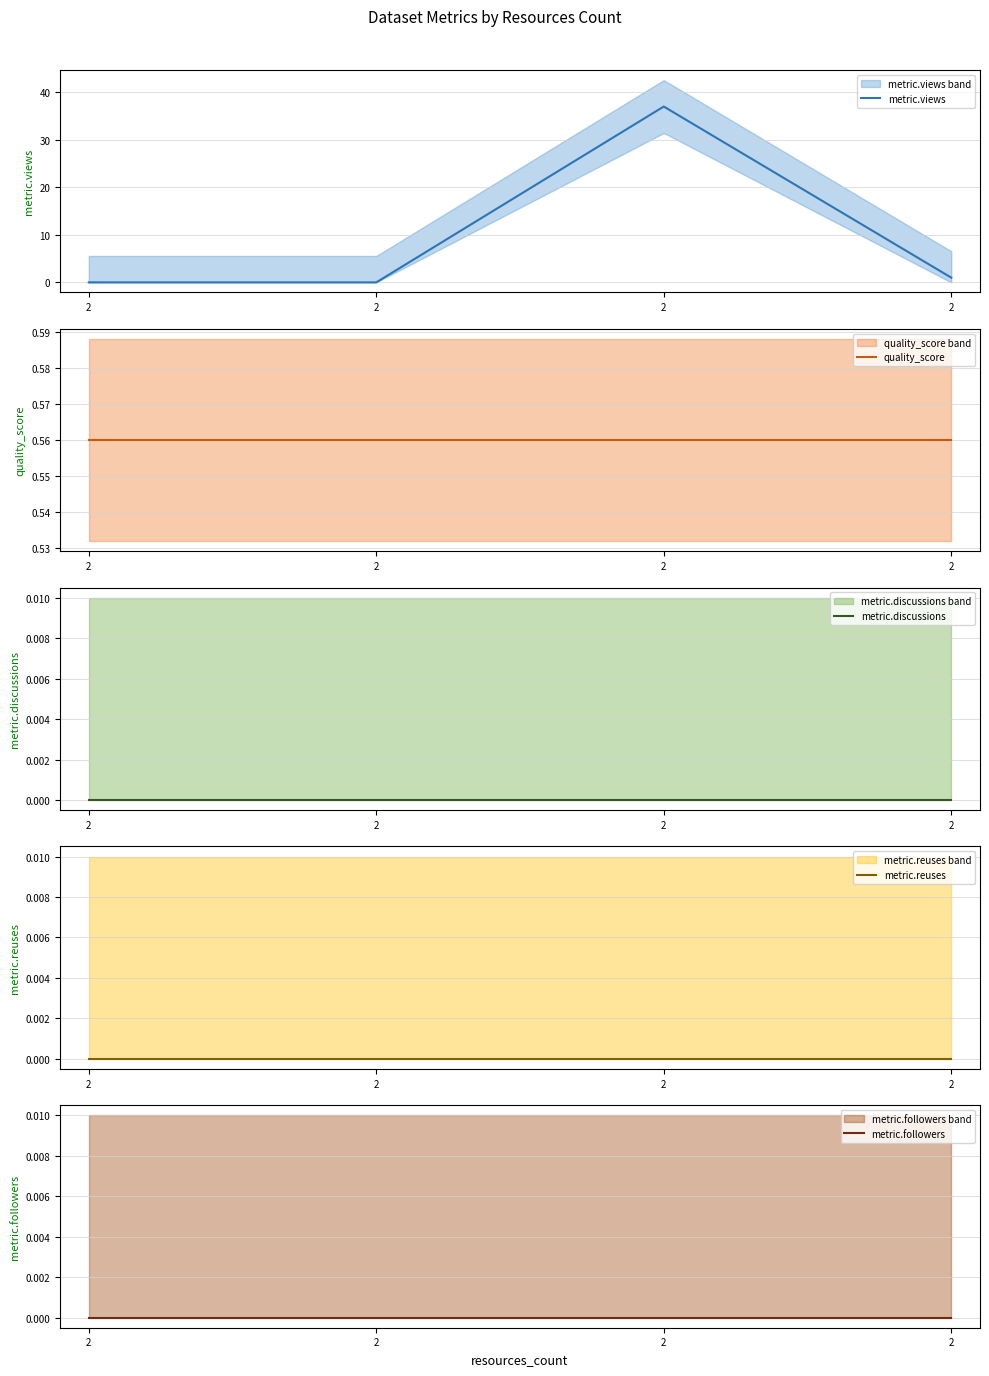

Reading left to right, list all the values displayed in this chart.

metric.views: 2=0.0	2=0.0	2=37.0	2=1.0
quality_score: 2=0.6	2=0.6	2=0.6	2=0.6
metric.discussions: 2=0.0	2=0.0	2=0.0	2=0.0
metric.reuses: 2=0.0	2=0.0	2=0.0	2=0.0
metric.followers: 2=0.0	2=0.0	2=0.0	2=0.0